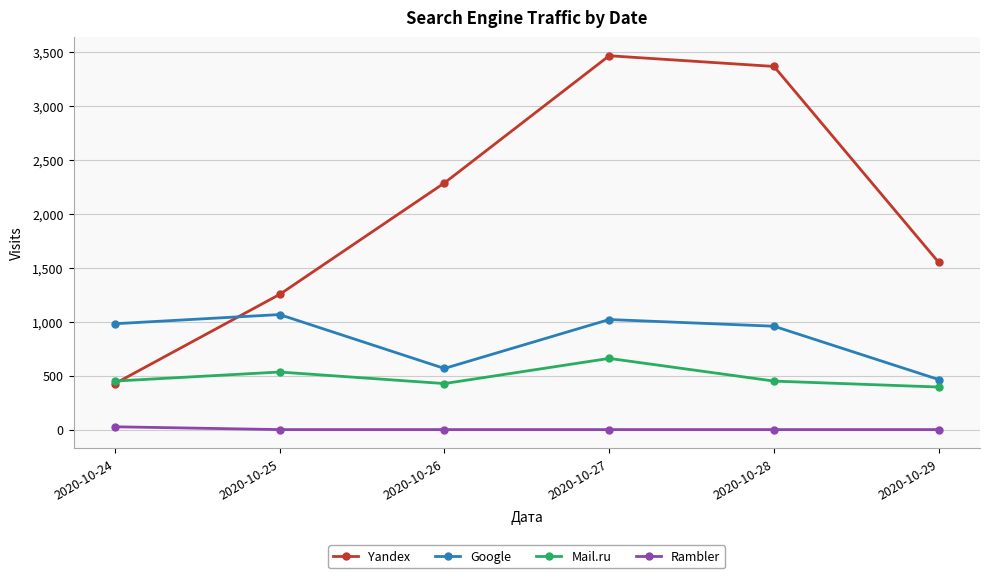

What is the value of the Yandex point at the 4th from the left?

3461